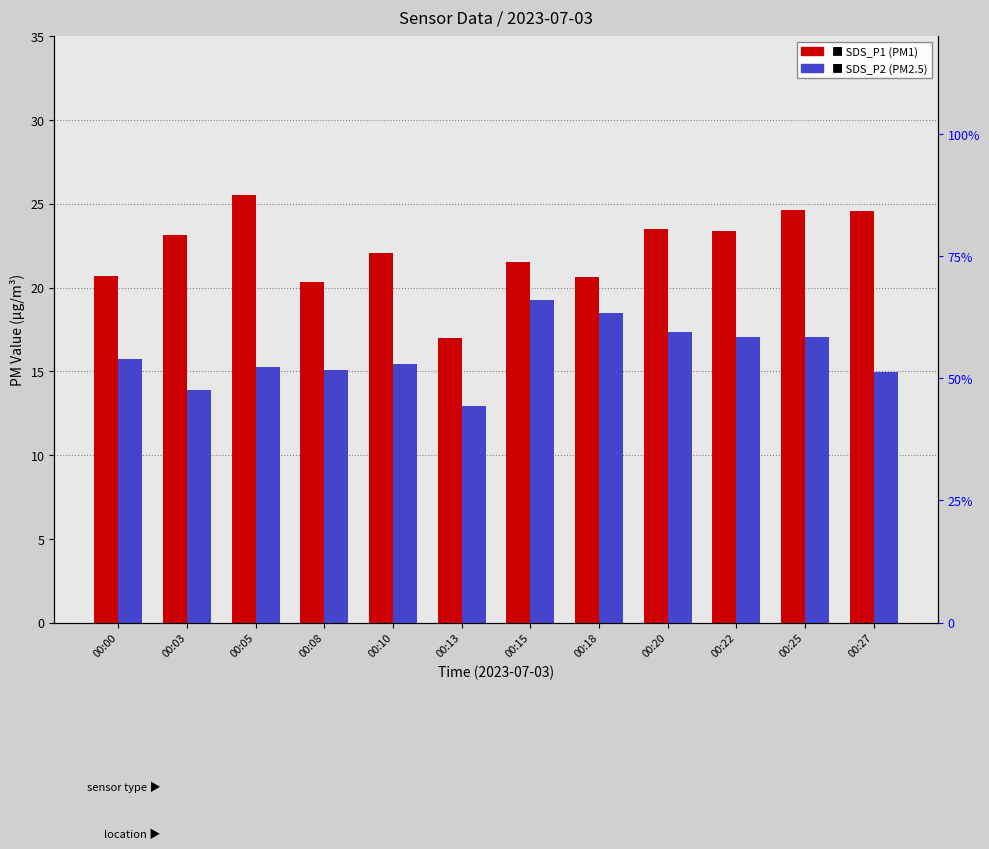

What is the difference between the second highest and minimum values in the SDS_P2 (percentile rank) series?

5.6